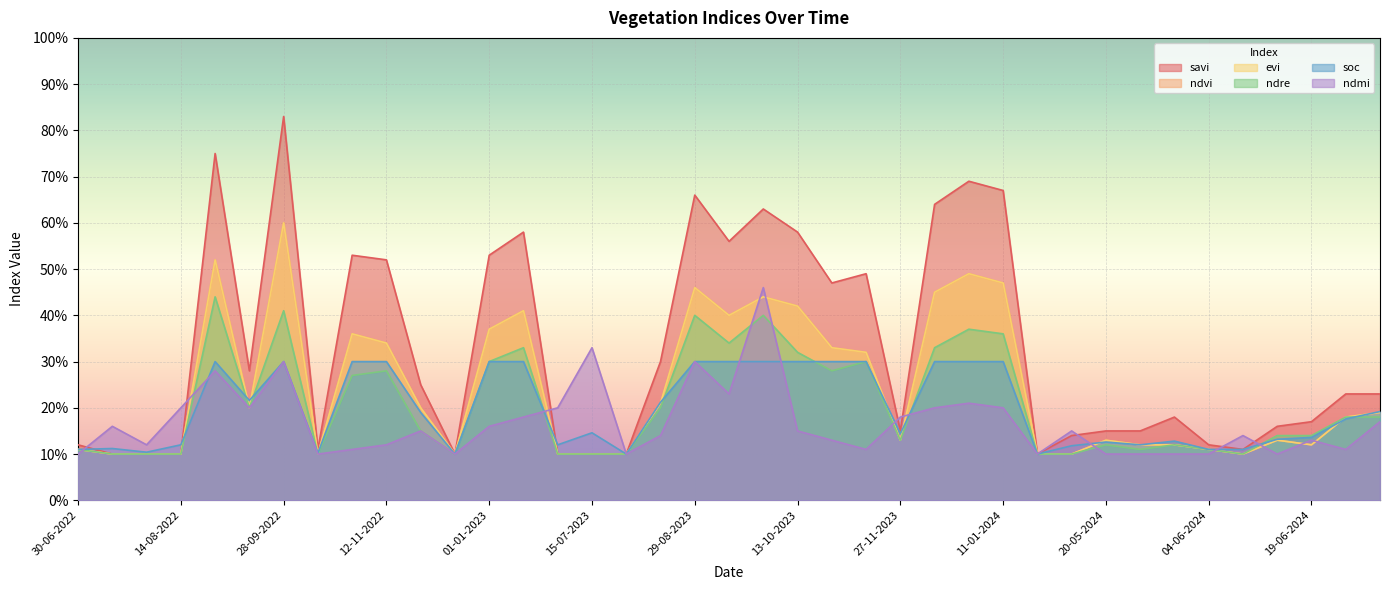

What position from the right is 12-11-2022?

30